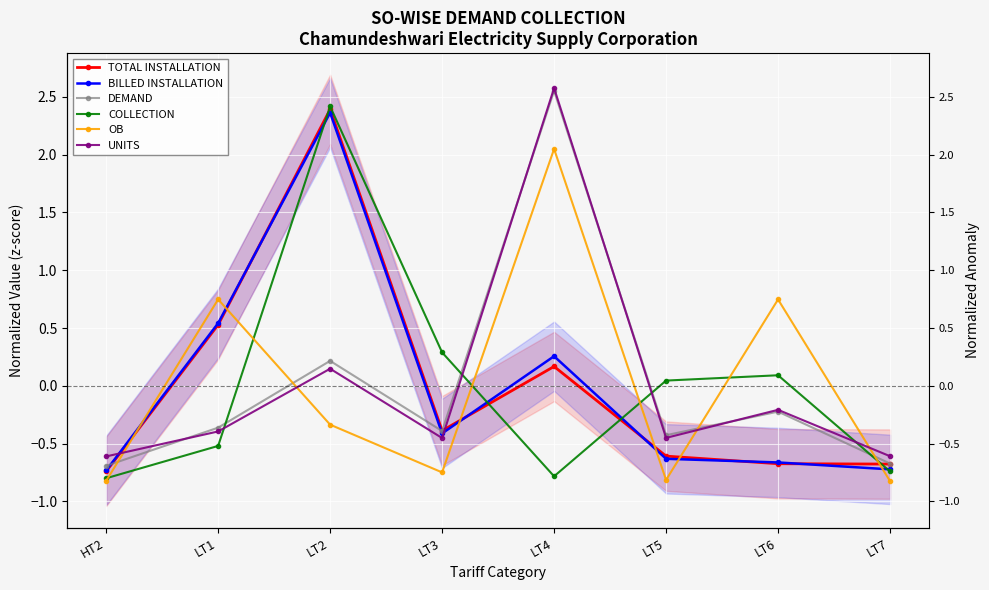

What is the label of the 7th point from the right?

LT1